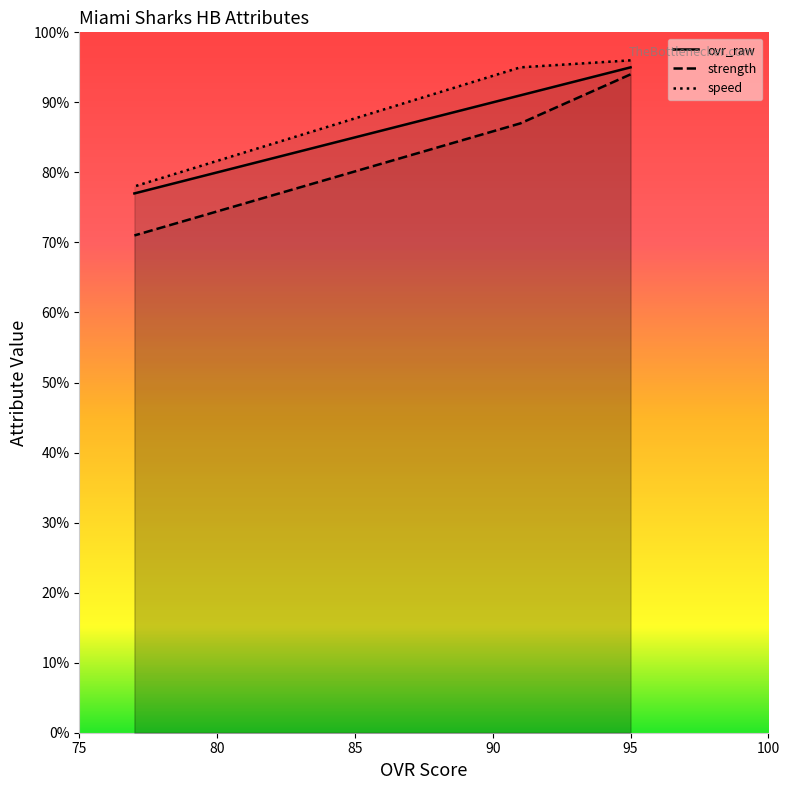

Which series has the largest total across all categories?

speed